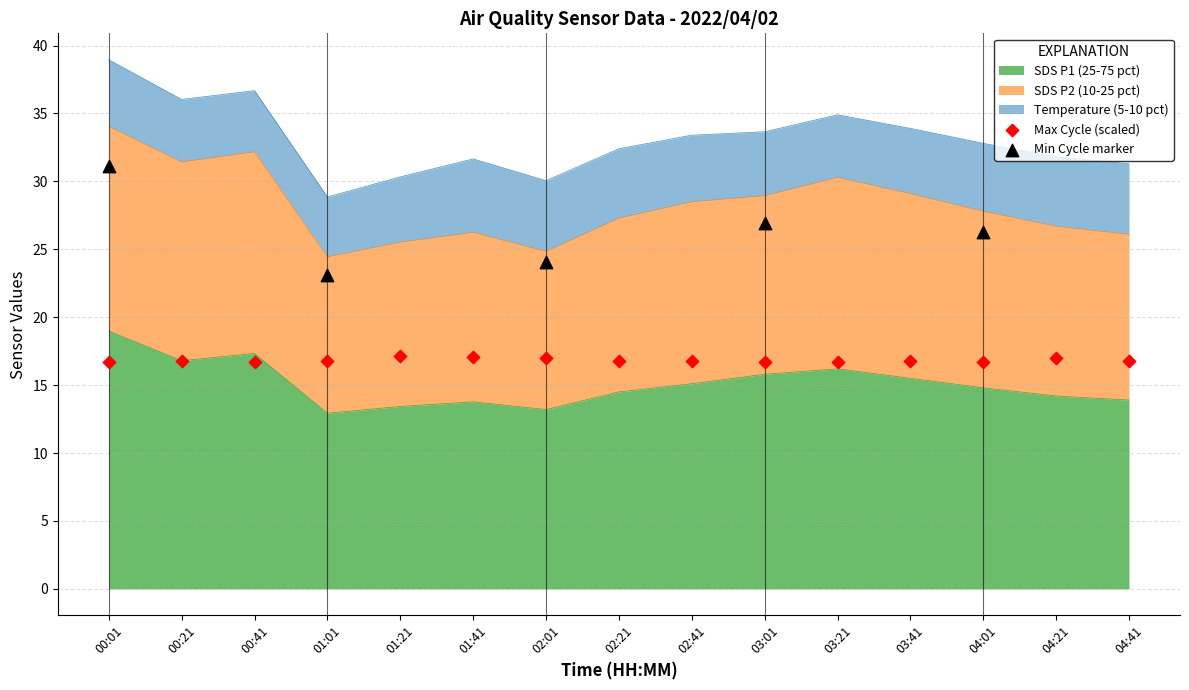

At which category is the sum across all series the highest?

00:01